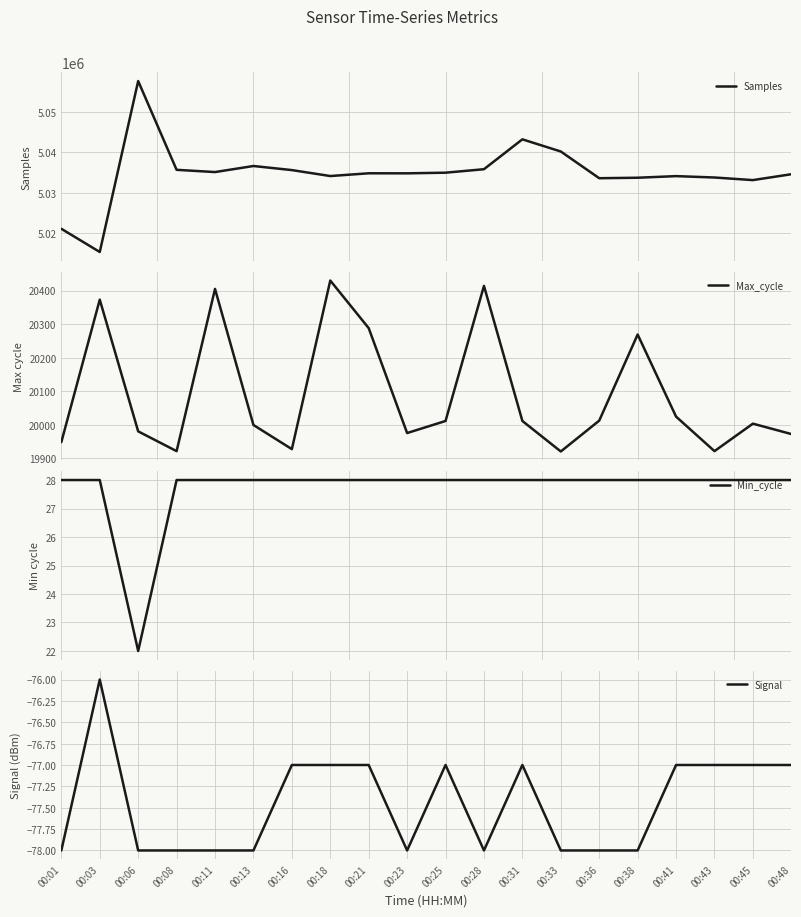

What is the maximum value for Min_cycle?

28